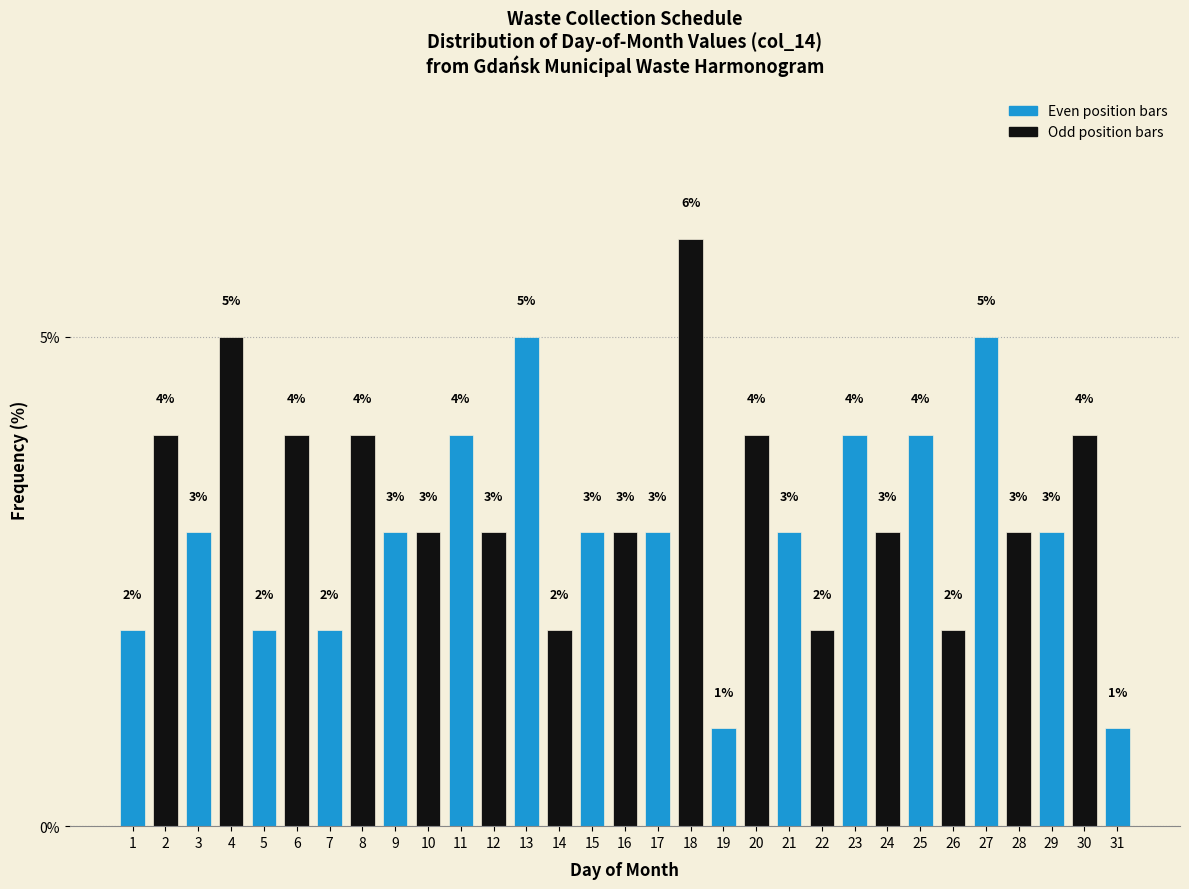

Reading left to right, transcribe all the data shown in this chart.

1=2	2=4	3=3	4=5	5=2	6=4	7=2	8=4	9=3	10=3	11=4	12=3	13=5	14=2	15=3	16=3	17=3	18=6	19=1	20=4	21=3	22=2	23=4	24=3	25=4	26=2	27=5	28=3	29=3	30=4	31=1